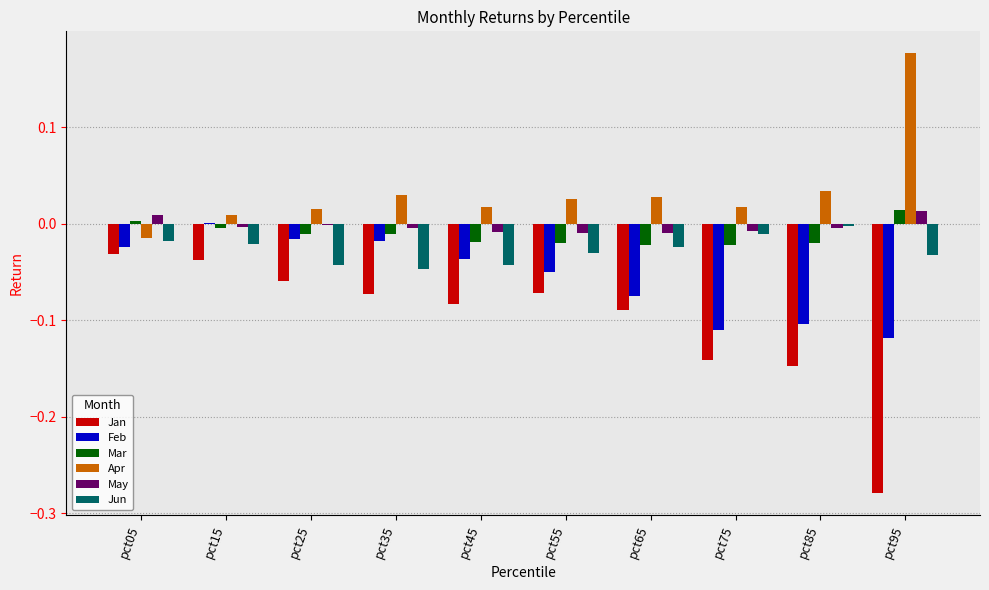

Is the value of Jan at pct45 greater than the value of Mar at pct45?

No